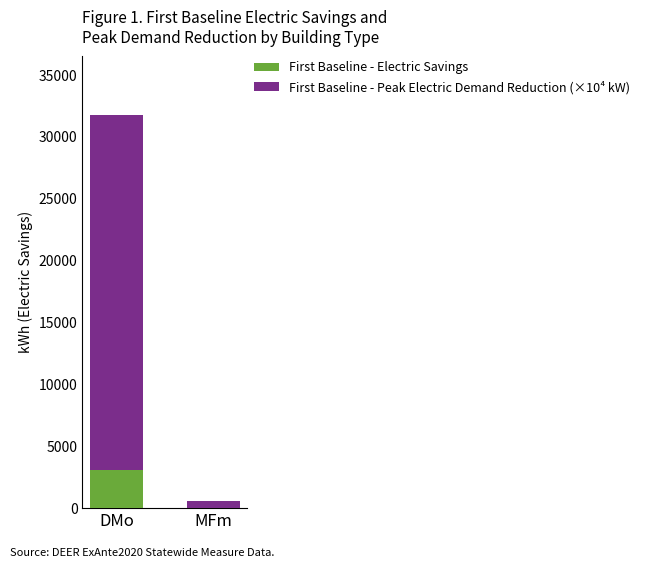

Is it true that First Baseline - Electric Savings equals 803.5 at DMo?

False